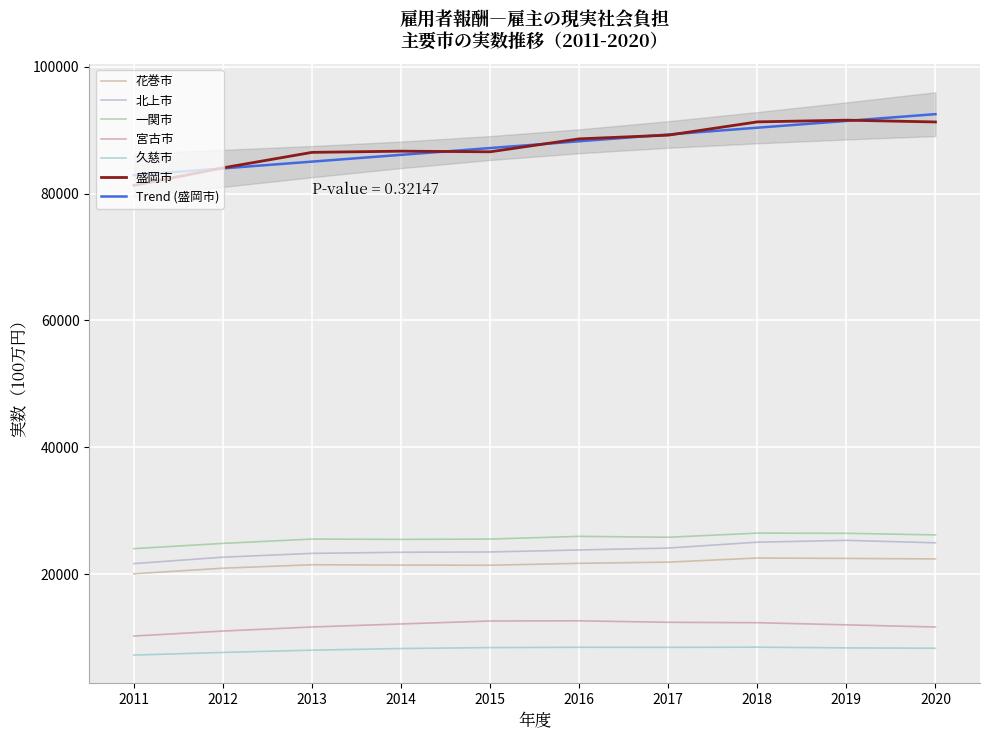

How many interior local peaks does the 宮古市 series have?

1